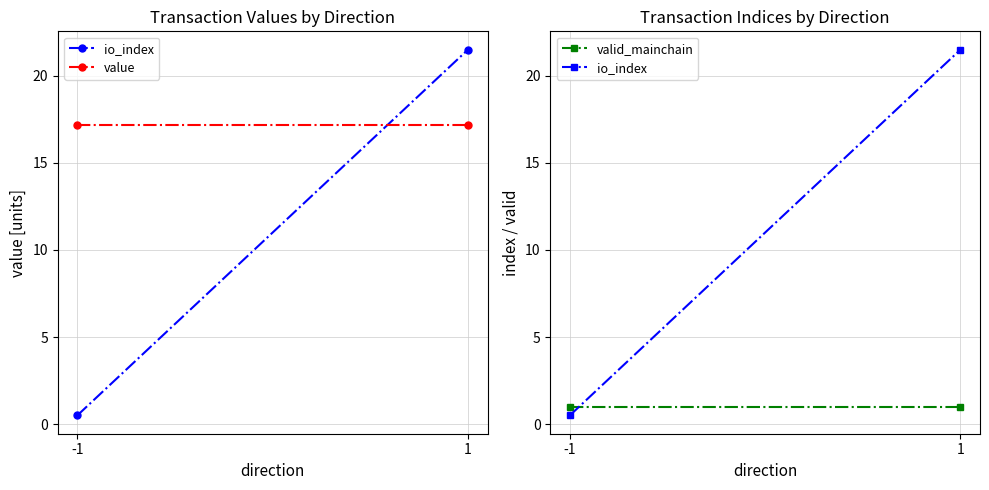

How many distinct data groups are displayed?

3